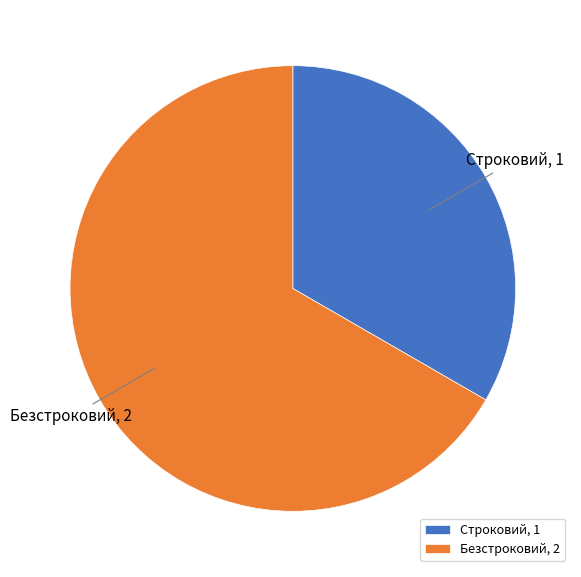

Is it true that Безстроковий, 2 is 67% of the pie?

True